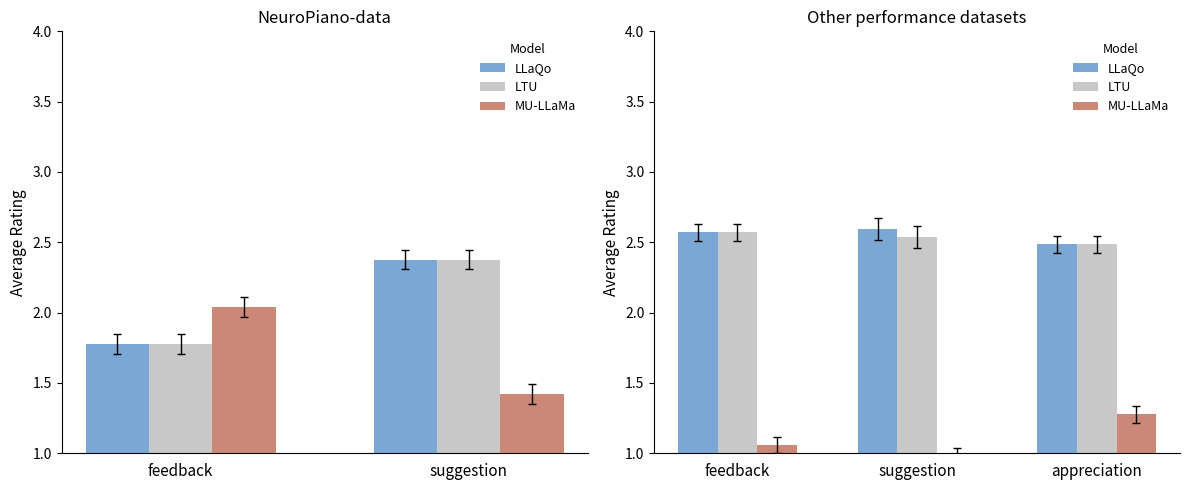

What is the total value across all series at suggestion?

6.1